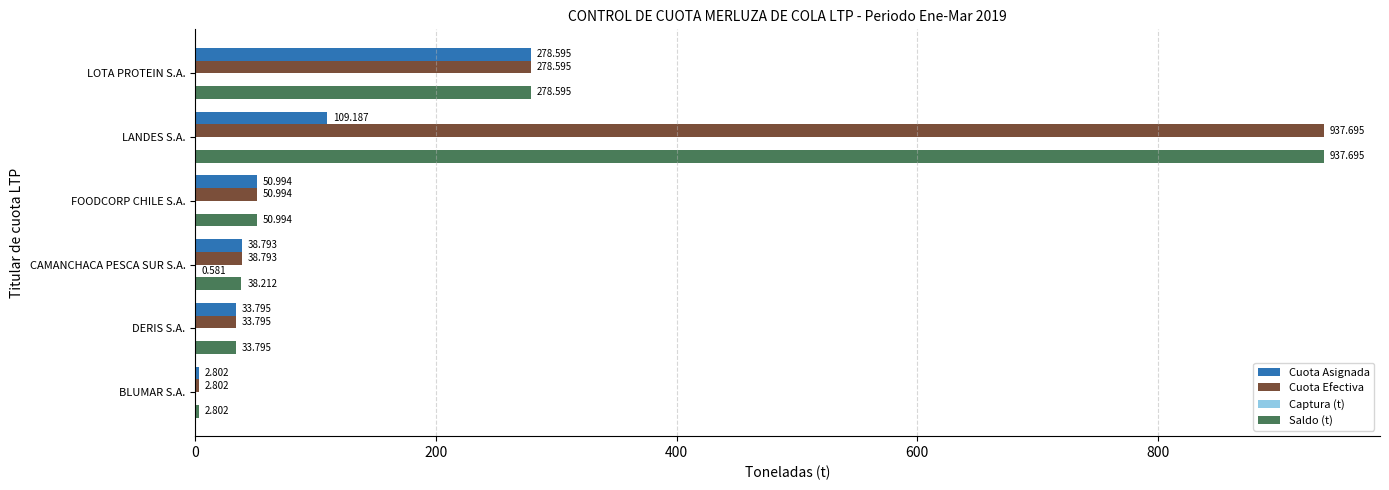

At which label does Cuota Asignada reach its peak?

LOTA PROTEIN S.A.